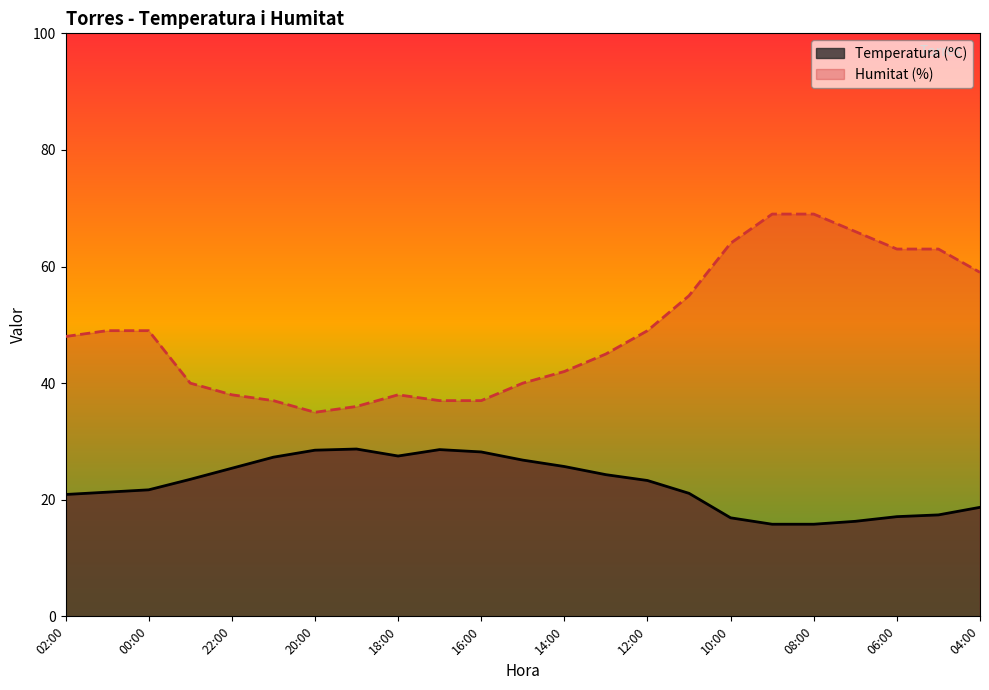

Rank the series by their maximum value, from lowest to highest.

Temperatura (ºC), Humitat (%)